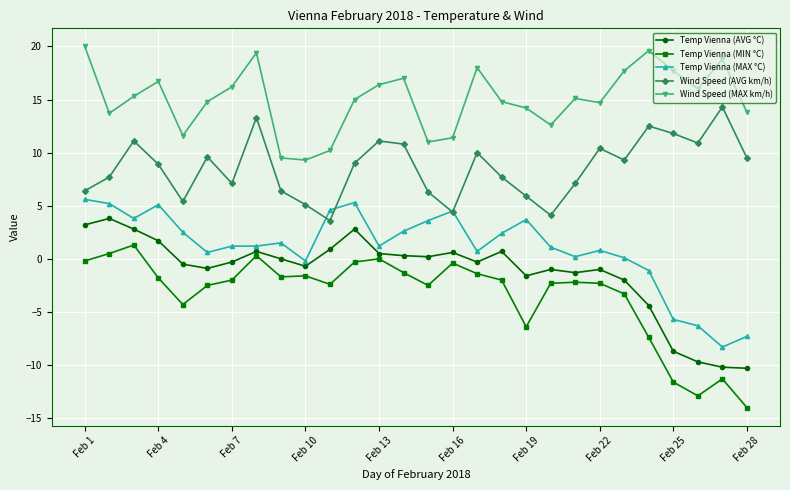

True or false: Wind Speed (AVG km/h) and Wind Speed (MAX km/h) intersect in this chart.

False